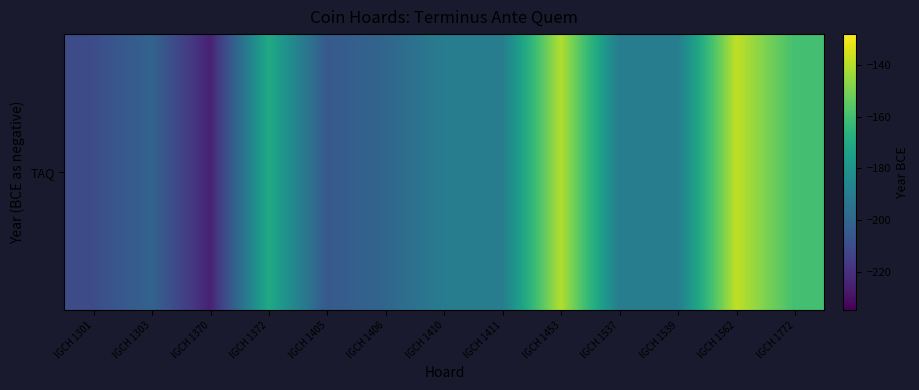

Reading left to right, list all the values displayed in this chart.

IGCH 1301=-210	IGCH 1303=-201	IGCH 1370=-225	IGCH 1372=-170	IGCH 1405=-205	IGCH 1406=-200	IGCH 1410=-190	IGCH 1411=-190	IGCH 1453=-140	IGCH 1537=-190	IGCH 1539=-190	IGCH 1562=-138	IGCH 1772=-160